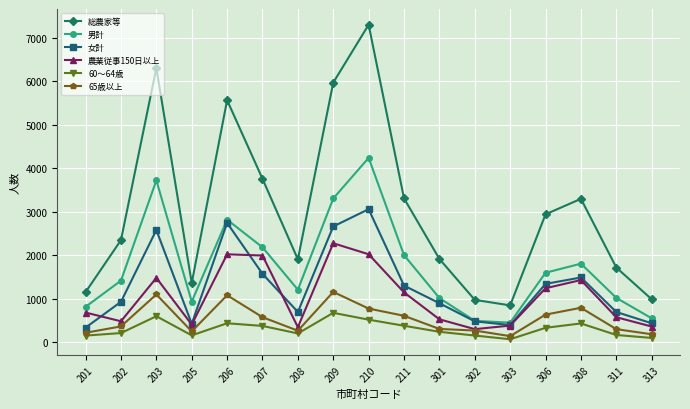

Is it true that 総農家等 equals 5969 at 209?

True